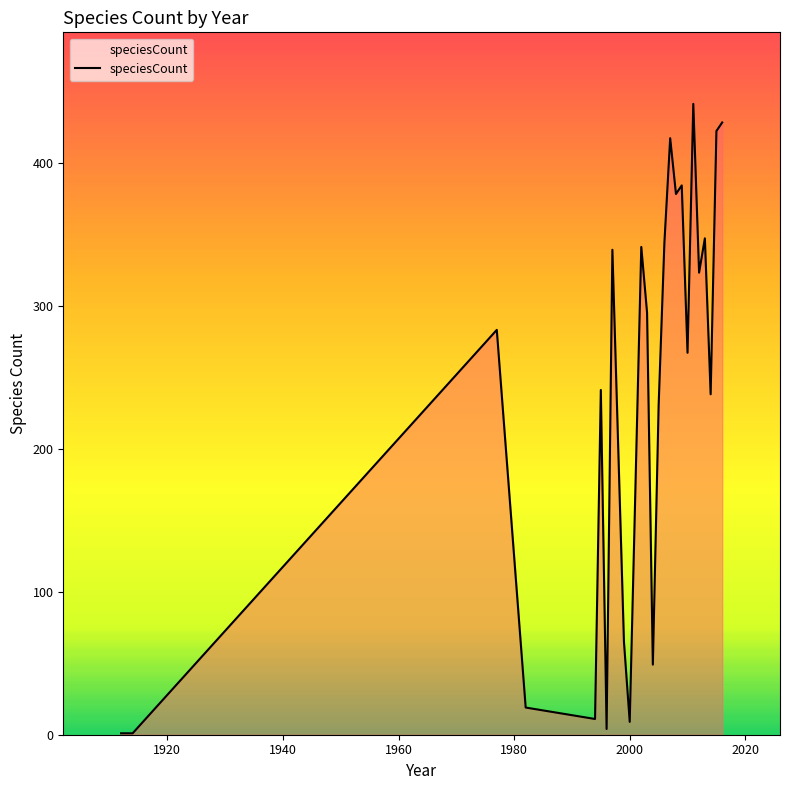

What is the difference between the maximum and minimum values?

440